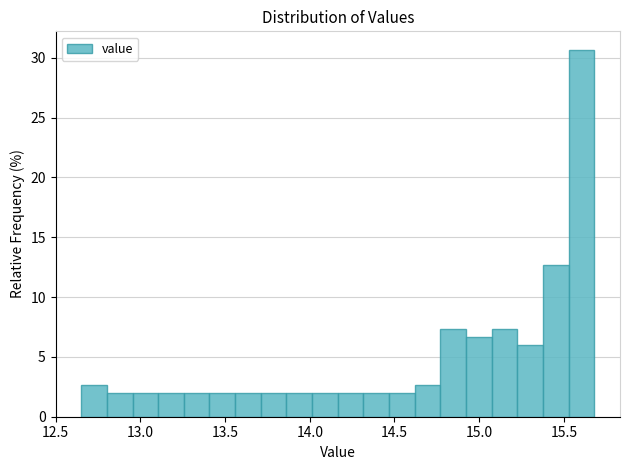

Around what value on the x-axis is the tallest bar? Give the approximate position of its centre, as read against the axis.

15.60